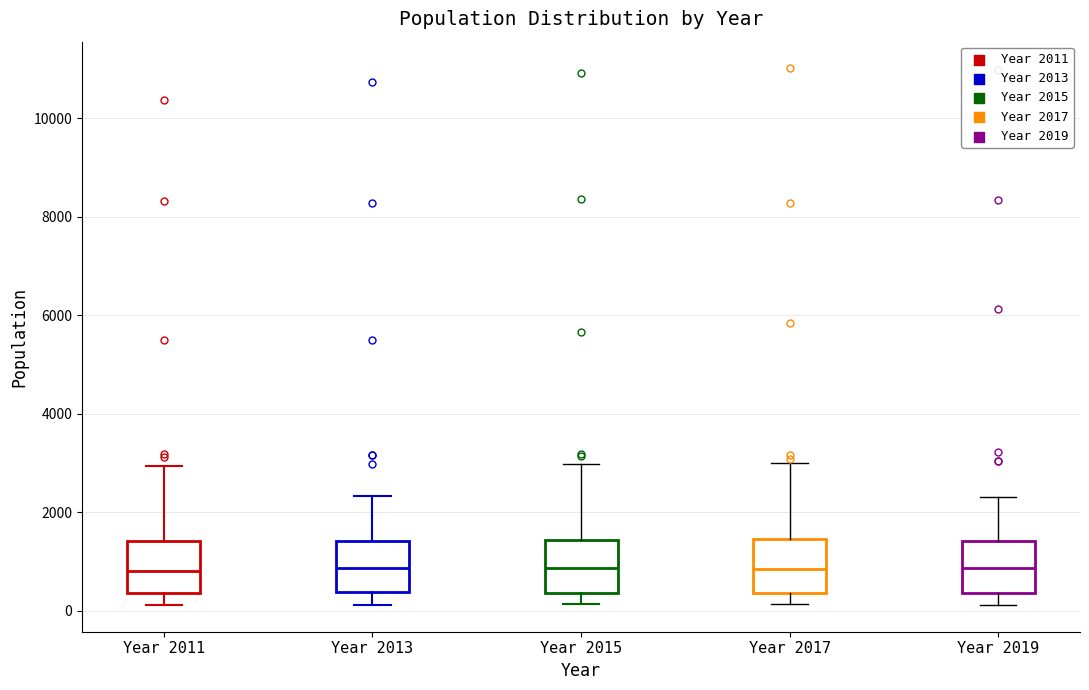

Where is the upper edge of the box for Year 2015 on the y-axis? The values are not printed on the chart, so give them approximately, as read against the axis.

1400